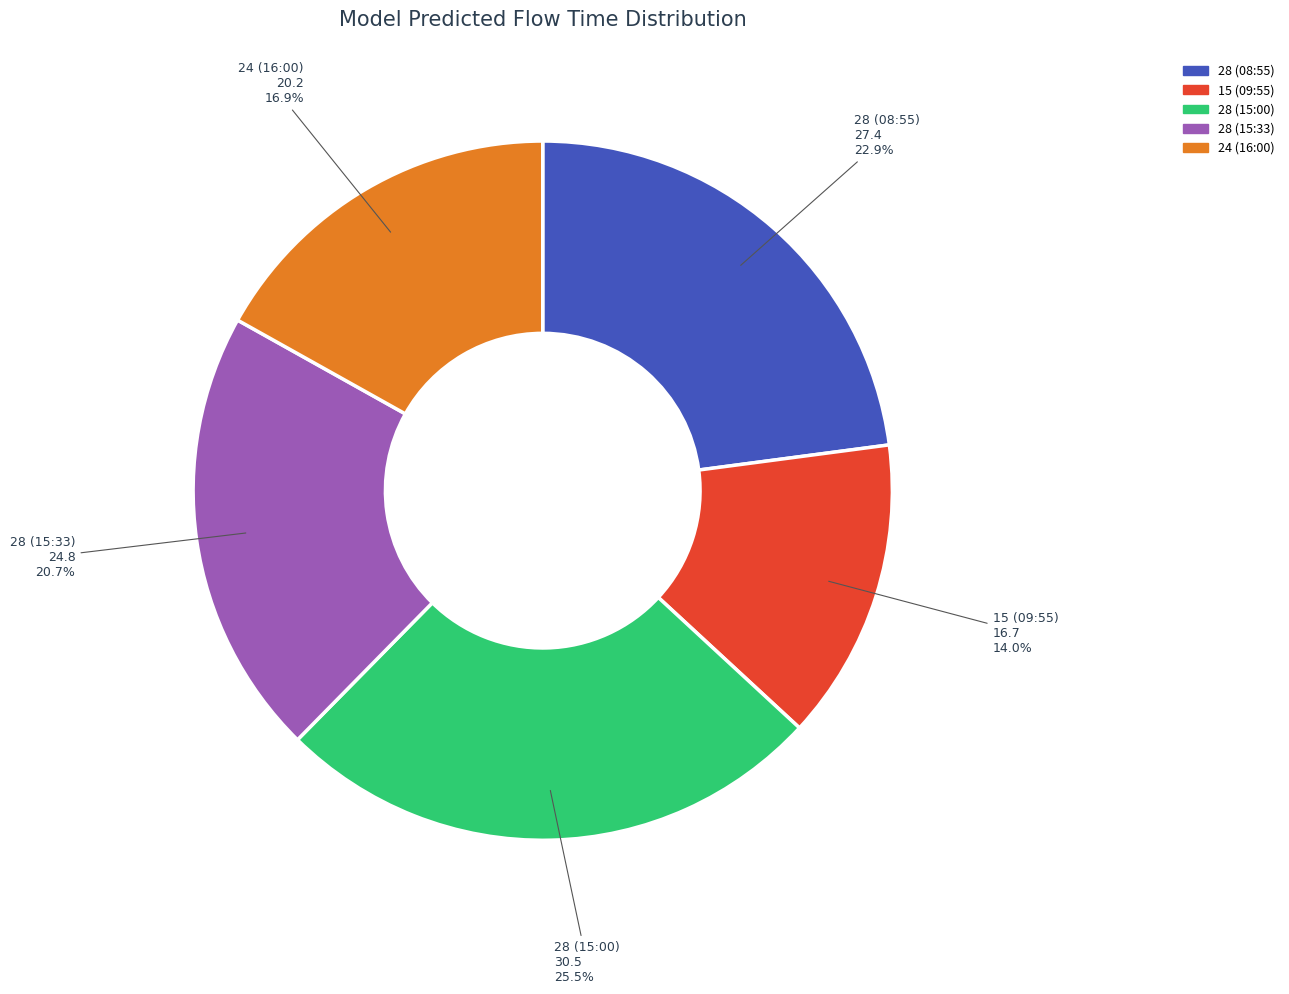

Does 15 (09:55) represent more than half of the total?

No